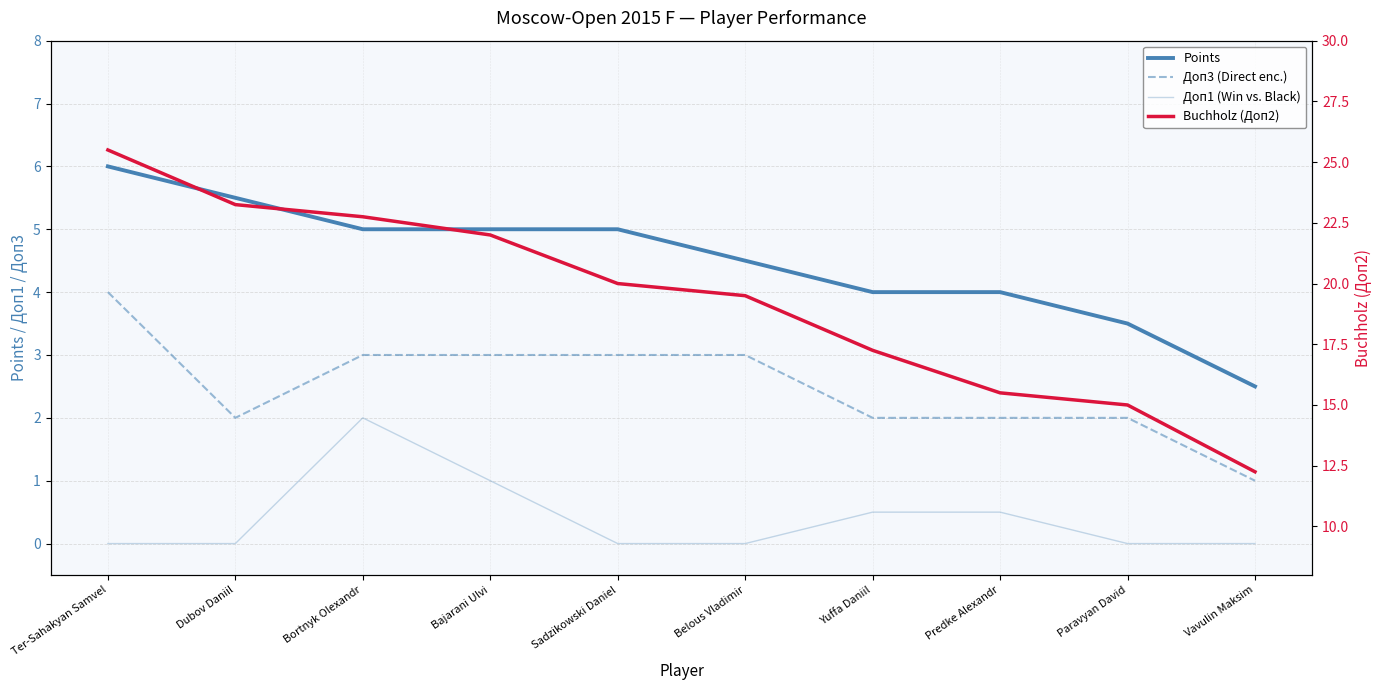

True or false: Доп1 (Win vs. Black) and Buchholz (Доп2) cross at least once.

False